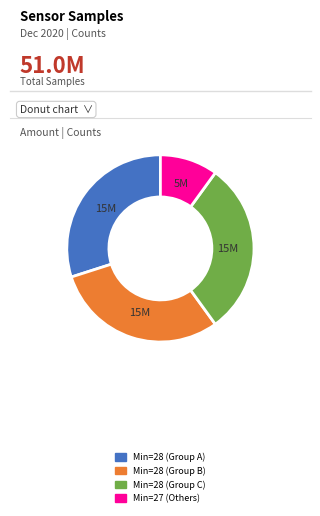

How many segments does this pie chart have?

4